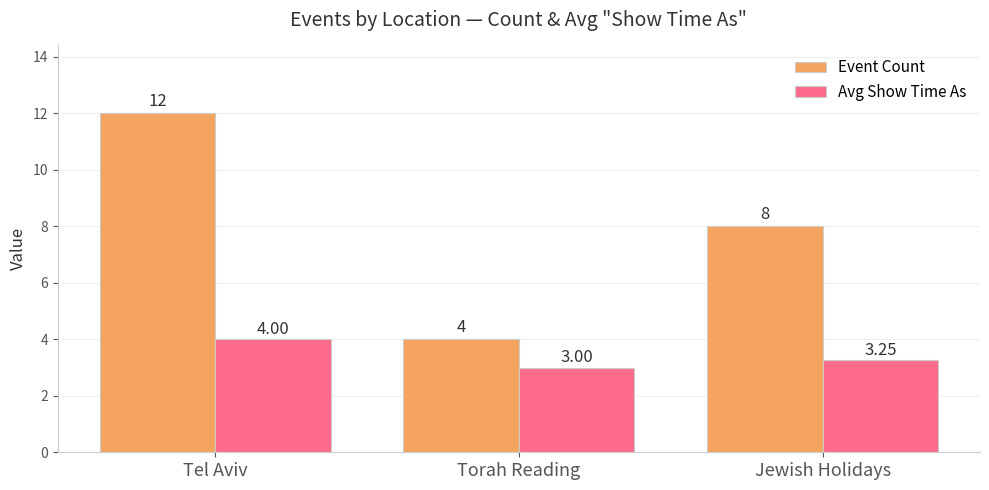

How many bars are there in total?

6